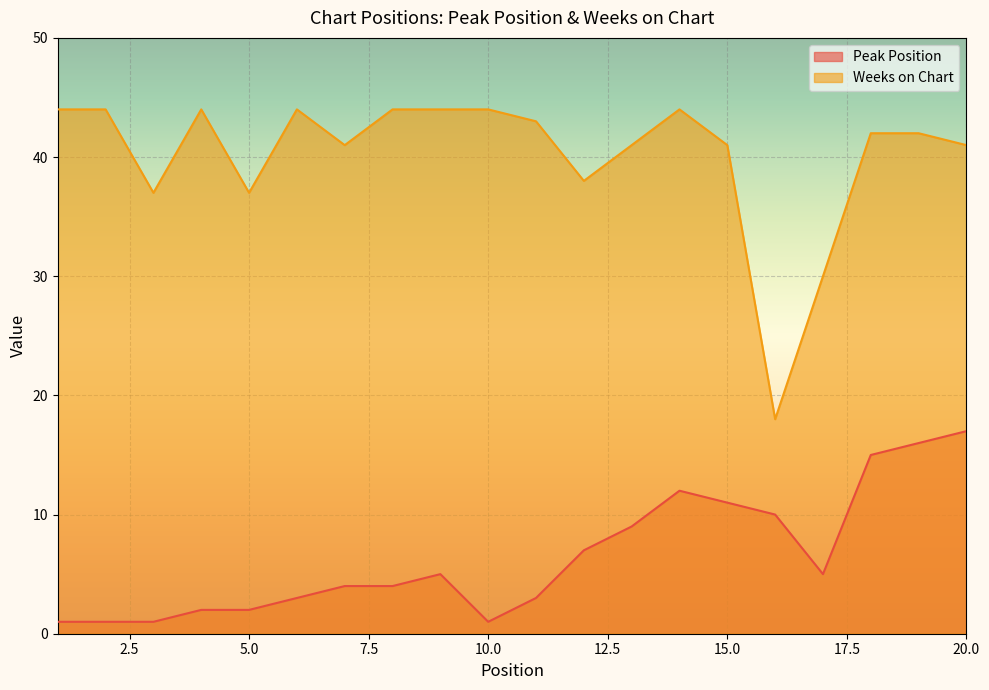

How many series are shown in this chart?

2